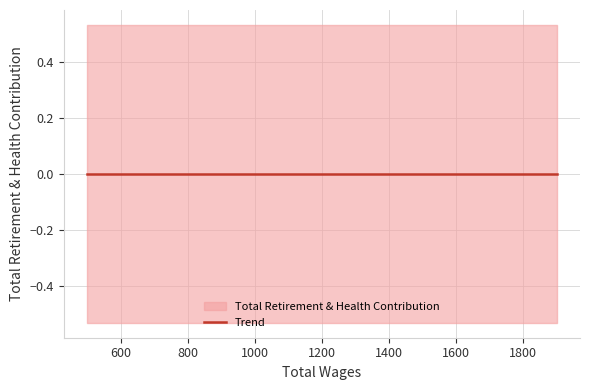

What is the highest value of the Total Wages series?

1900